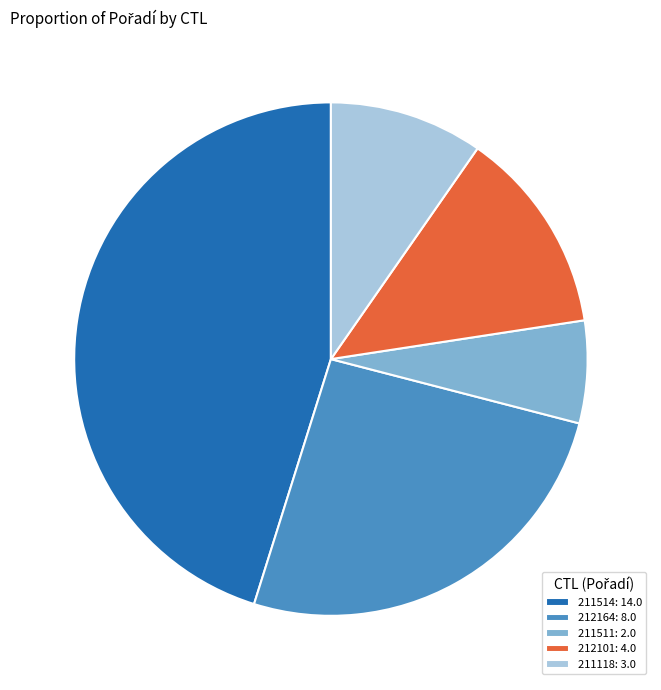

Rank the categories by value from highest to lowest.

211514, 212164, 212101, 211118, 211511